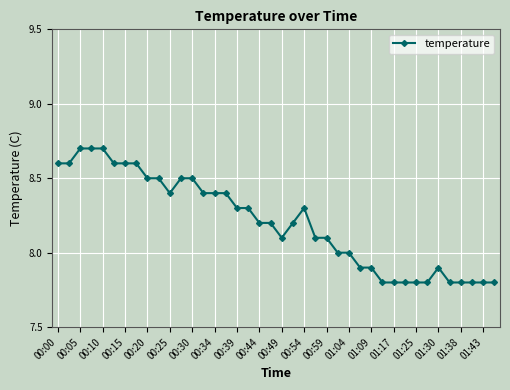

True or false: there are more than 0 points higher than both neighbors.

True